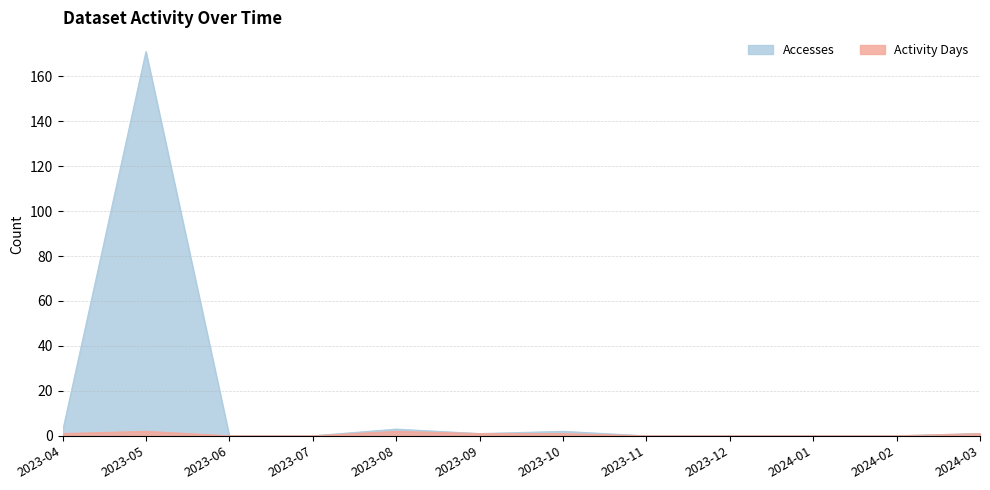

At 2023-06, list the series in order from smallest to largest.

Accesses, Activity Days